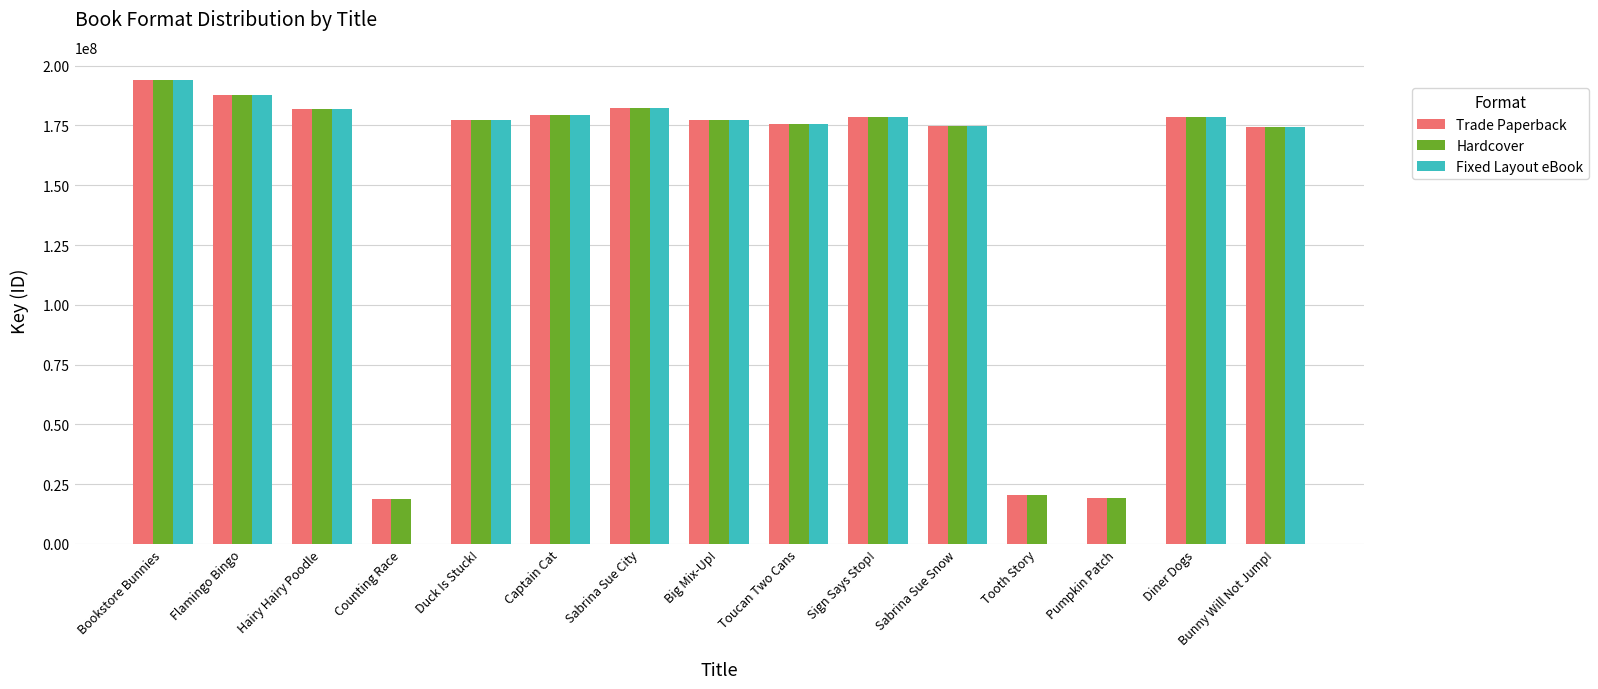

Does the chart contain stacked bars?

No